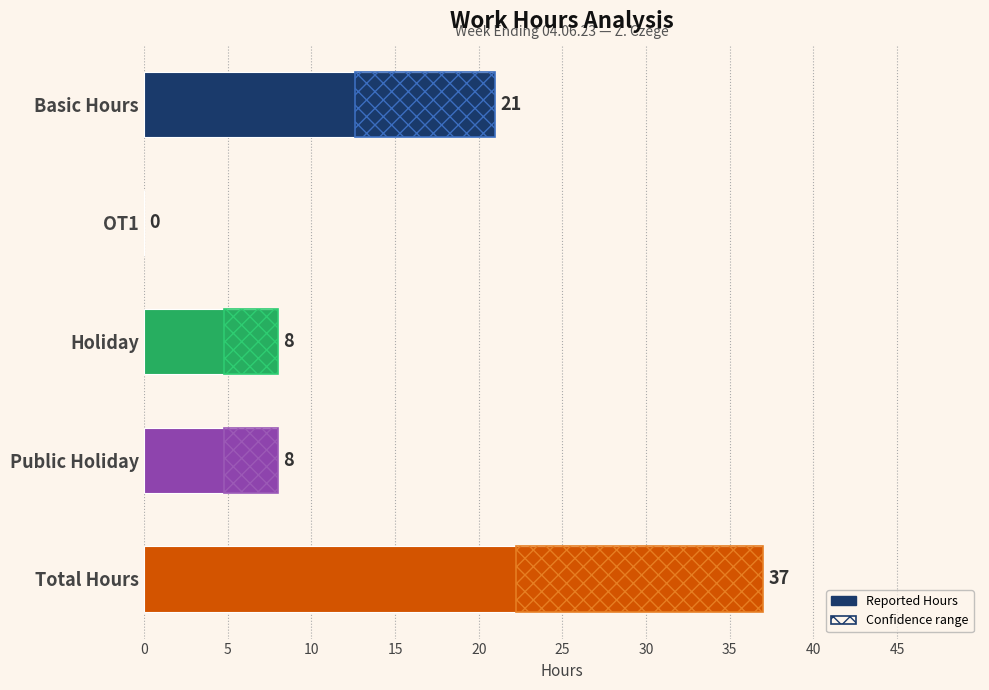

Read the value at Holiday, to the nearest 5.

10